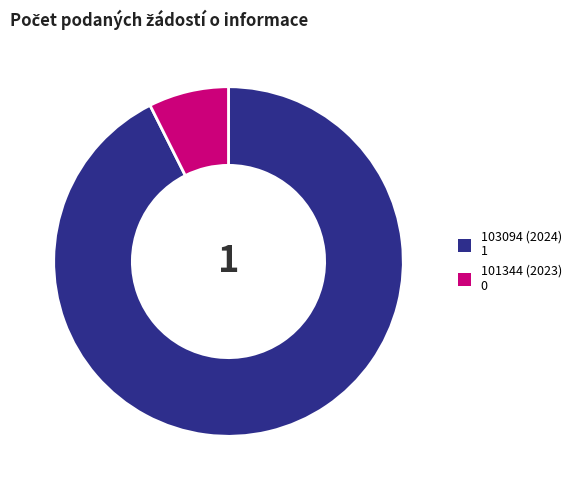

How many segments does this pie chart have?

2